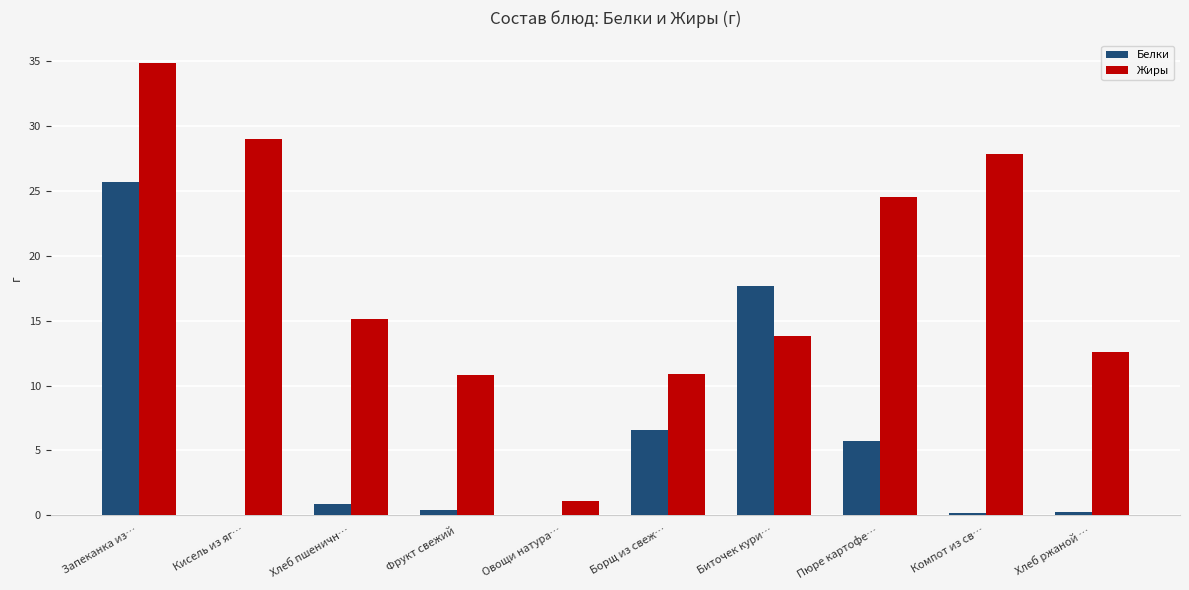

What is the approximate value of Белки at Овощи натура…?

0.1